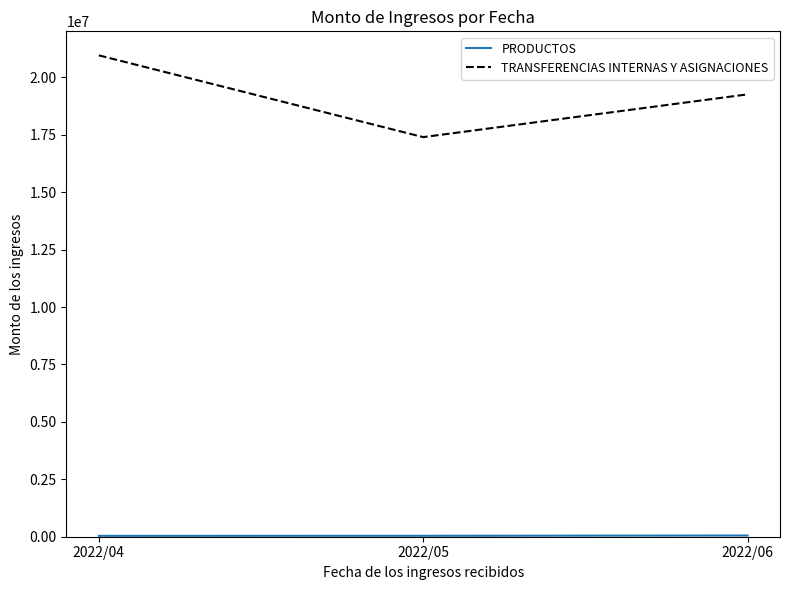

What is the difference between the maximum and minimum values in the TRANSFERENCIAS INTERNAS Y ASIGNACIONES series?

3559924.0